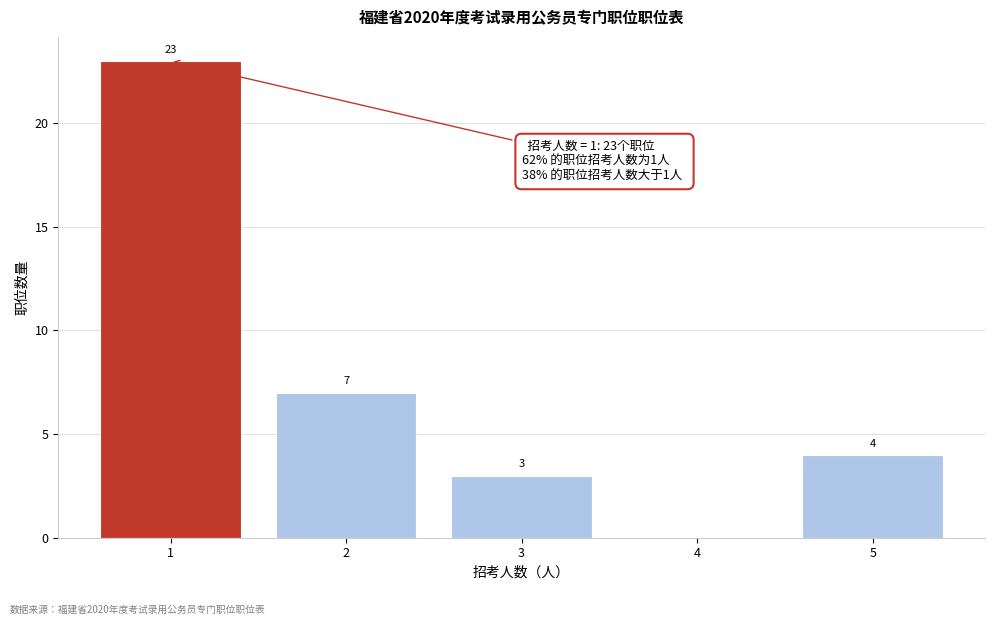

Reading left to right, extract all data points from this chart.

1=23	2=7	3=3	4=0	5=4